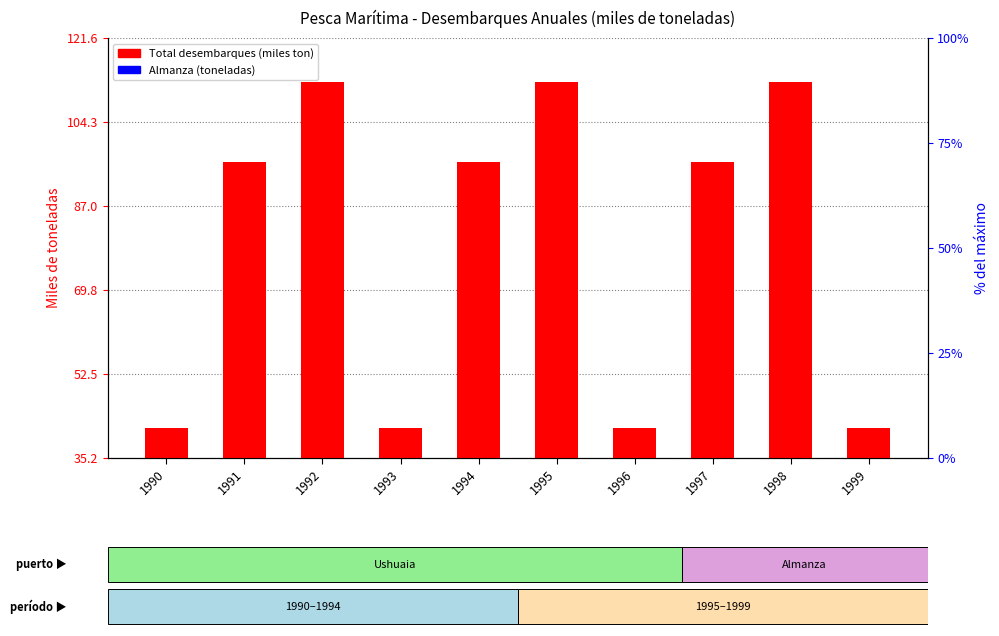

Between 1997 and 1996, which is larger?

1997